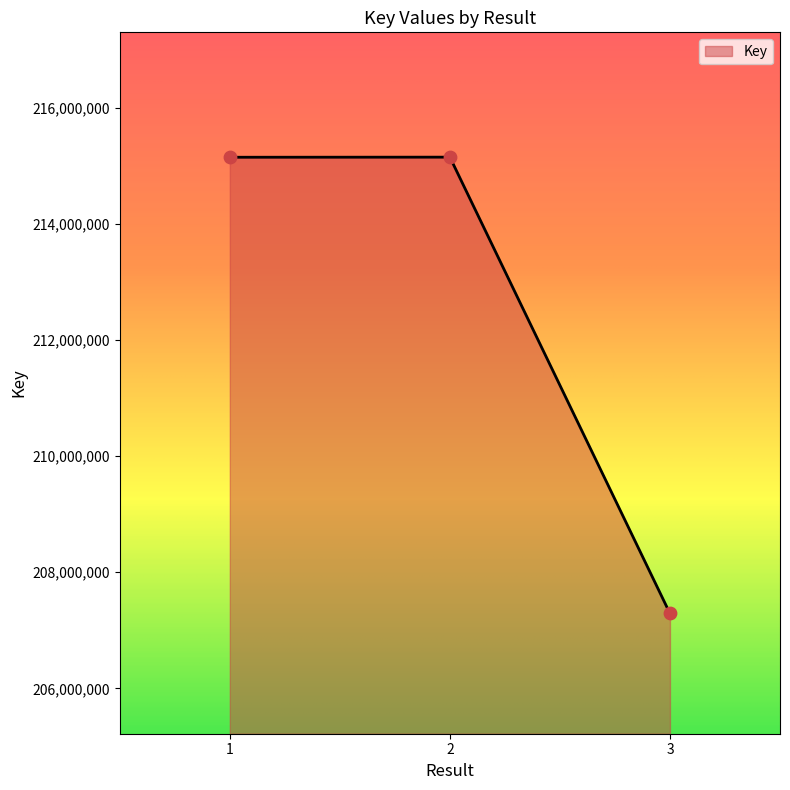

Between 3 and 2, which is larger?

2